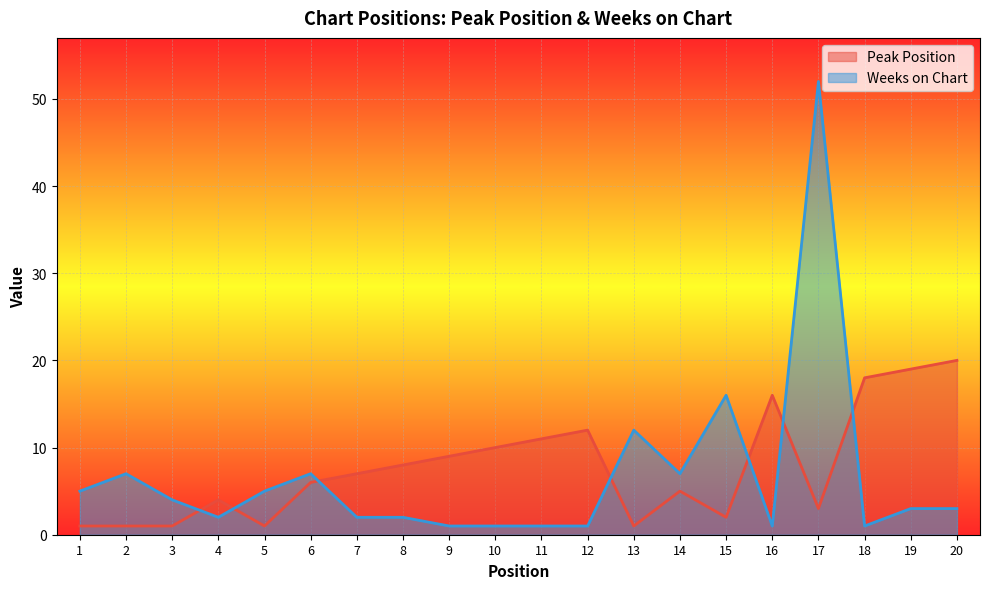

Where is the first local maximum for Peak Position?

4